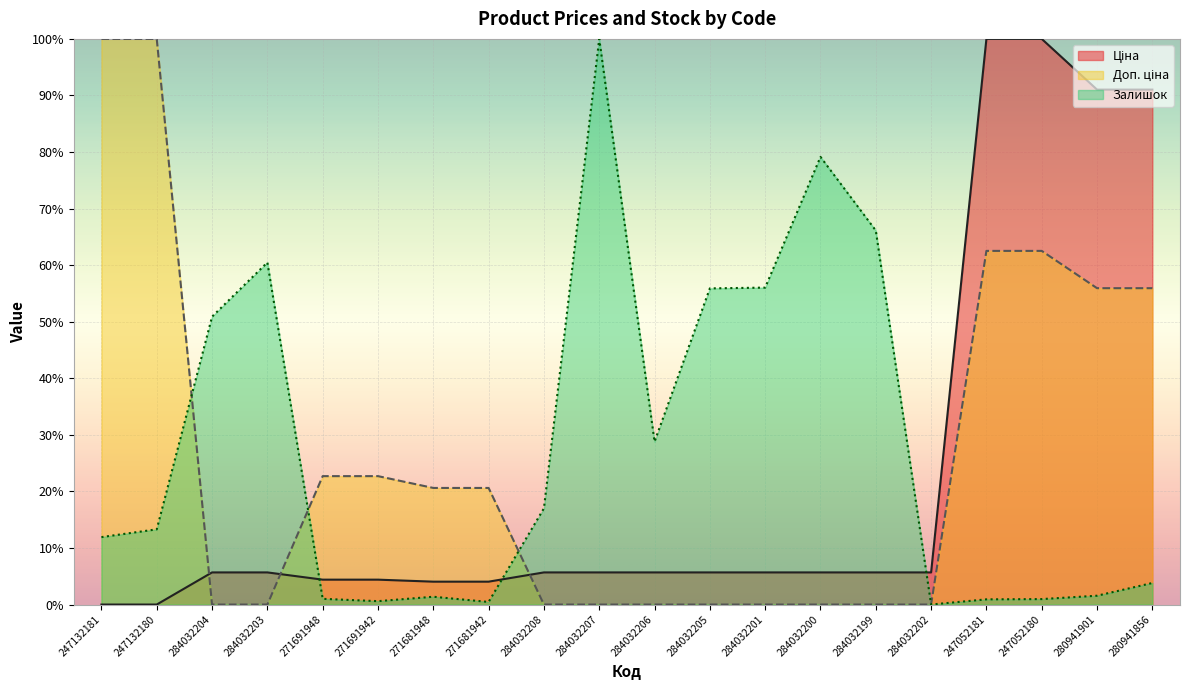

True or false: Залишок has more than 0 points higher than both neighbors.

True